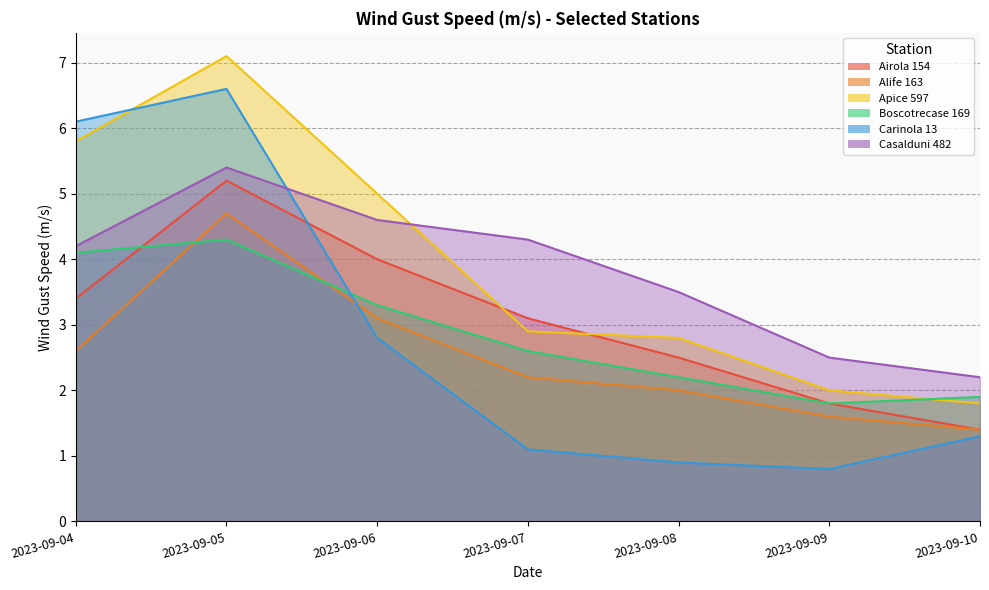

Which category has the highest value across all series?

2023-09-05